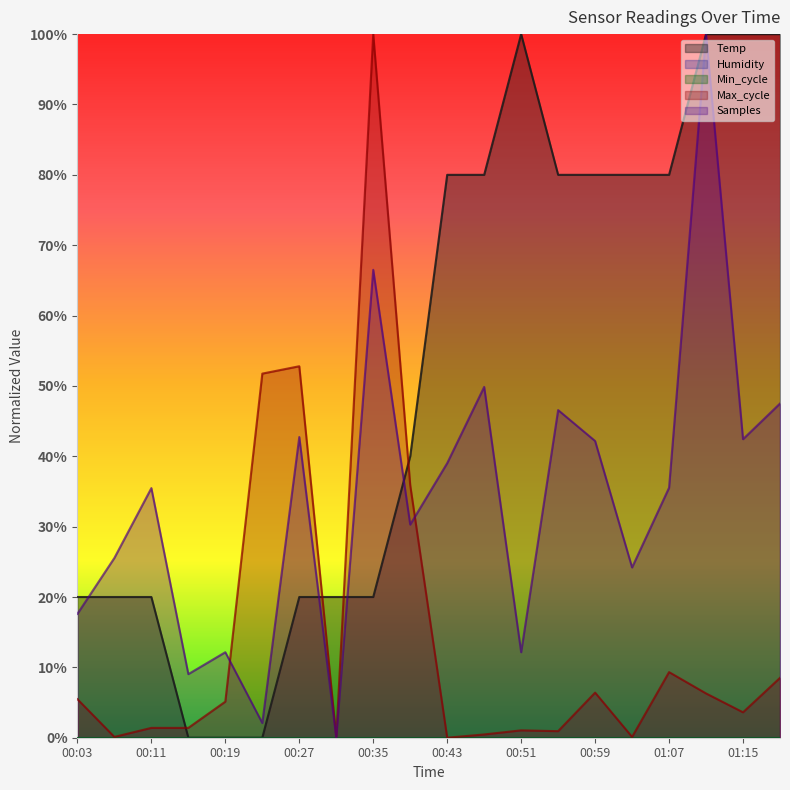

How many times do Temp and Samples cross each other?

4